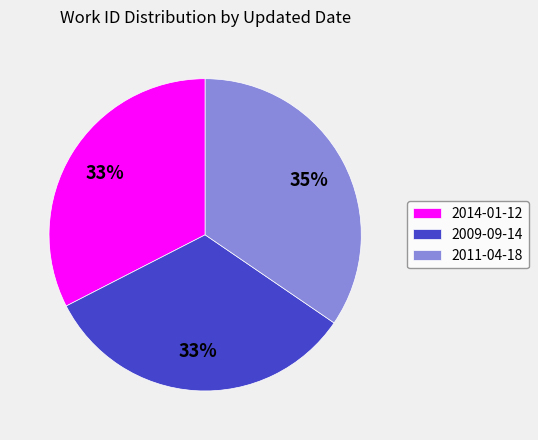

What percentage is the 2014-01-12 slice, to the nearest percent?

33%